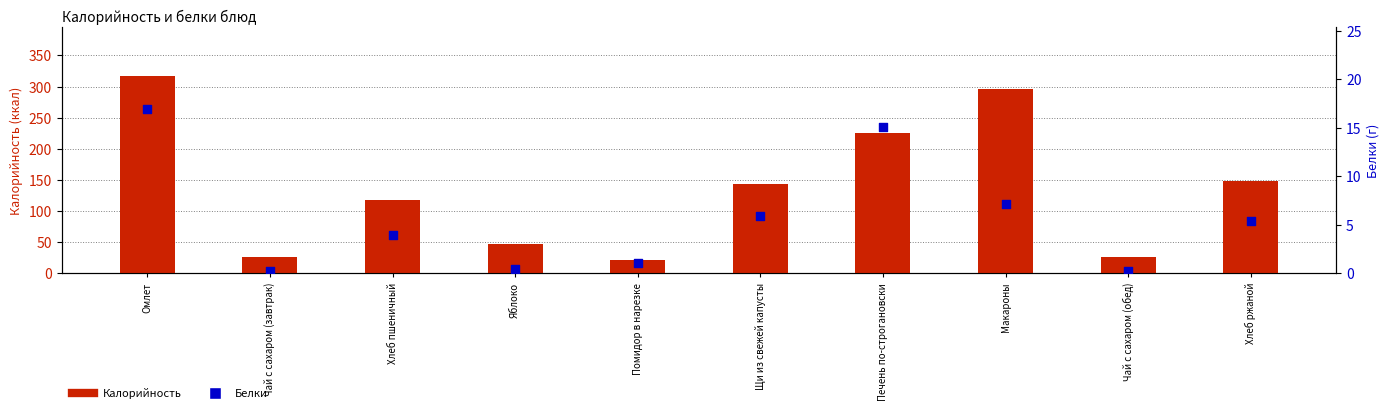

At how many categories does at least one series exceed 167?

3